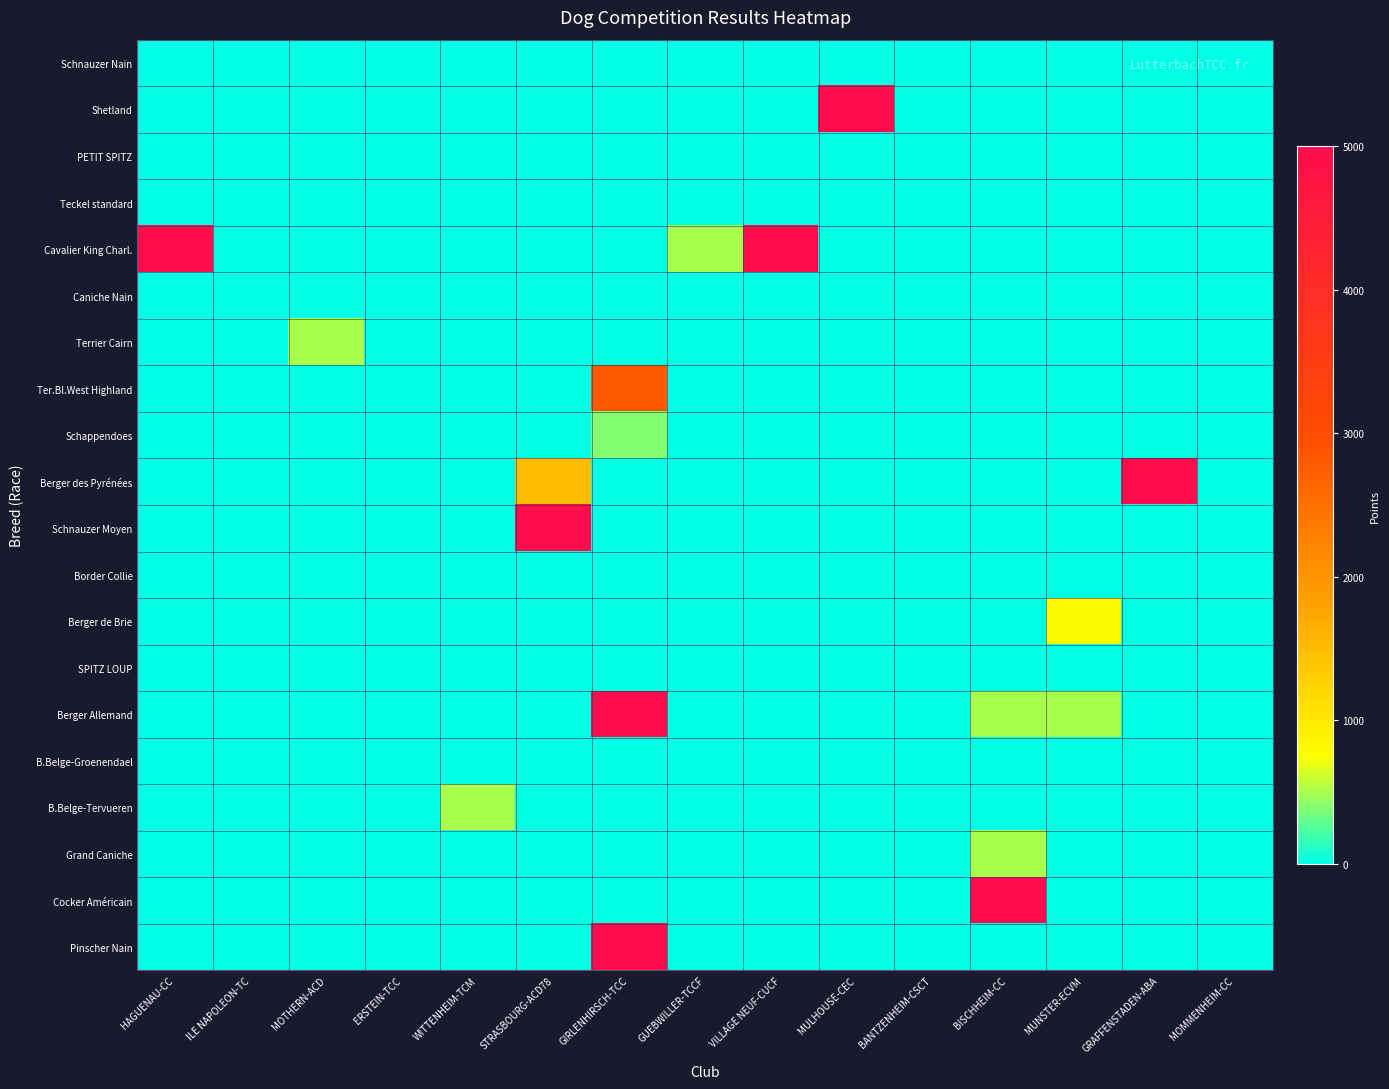

At how many categories does at least one series exceed 1083?

7